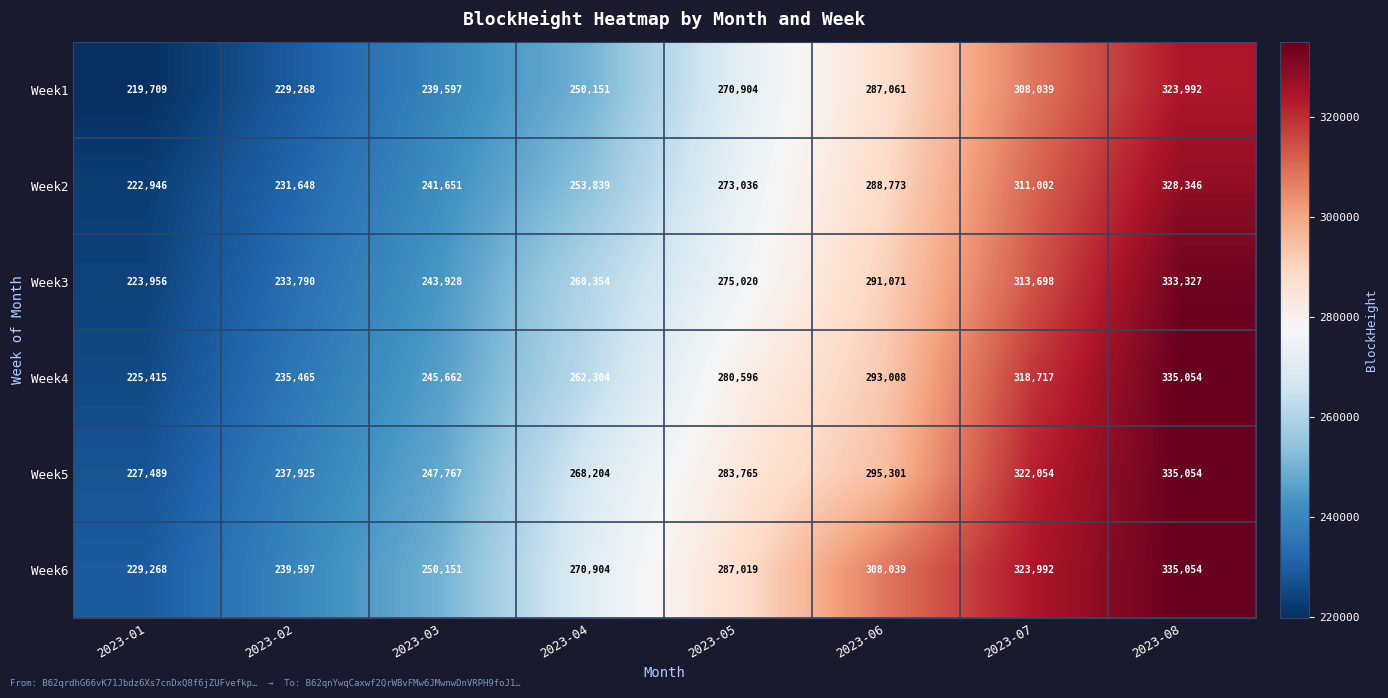

List the series in order of their overall mean, highest first.

Week6, Week5, Week4, Week3, Week2, Week1